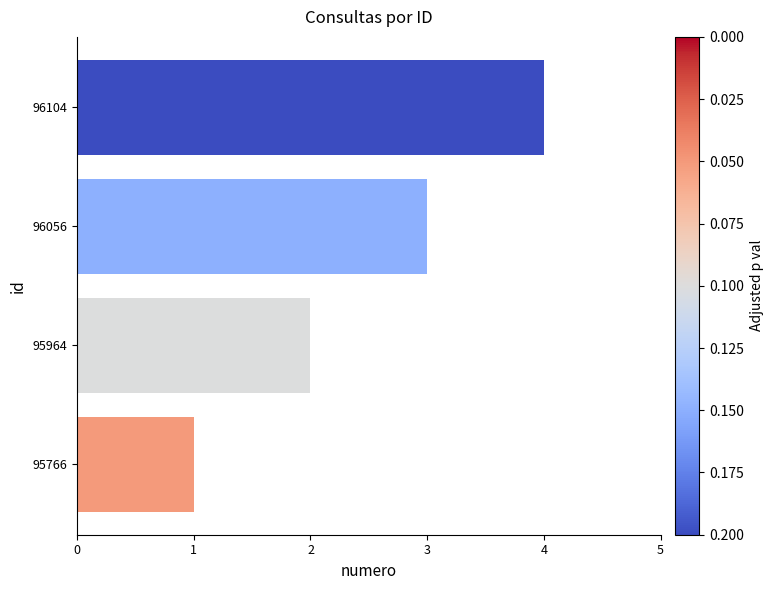

What is the ratio of the value at 96104 to the value at 95766?

4.0